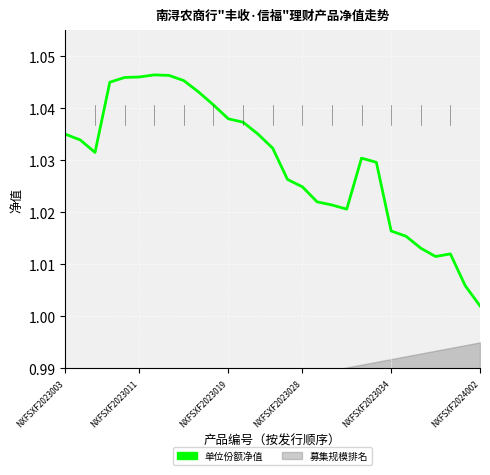

Which category has the highest value across all series?

6